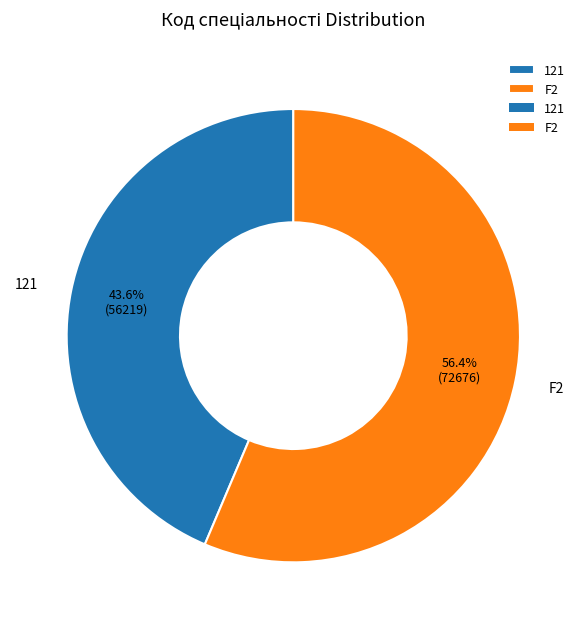

Which slice is the smallest?

121